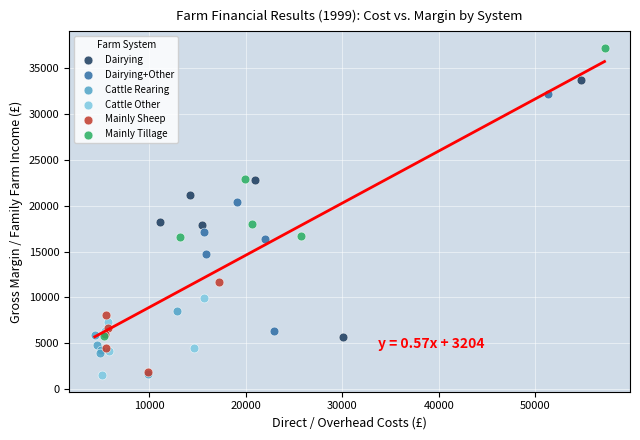

Which series has the largest Y range (max minus min)?

Mainly Tillage